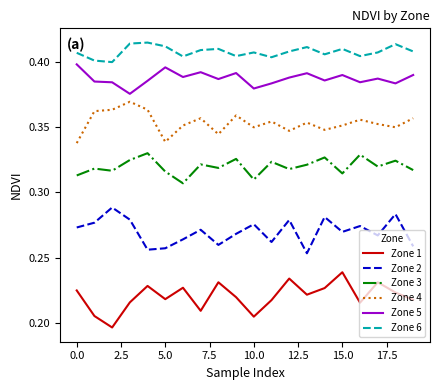

True or false: Zone 4 and Zone 1 cross at least once.

False